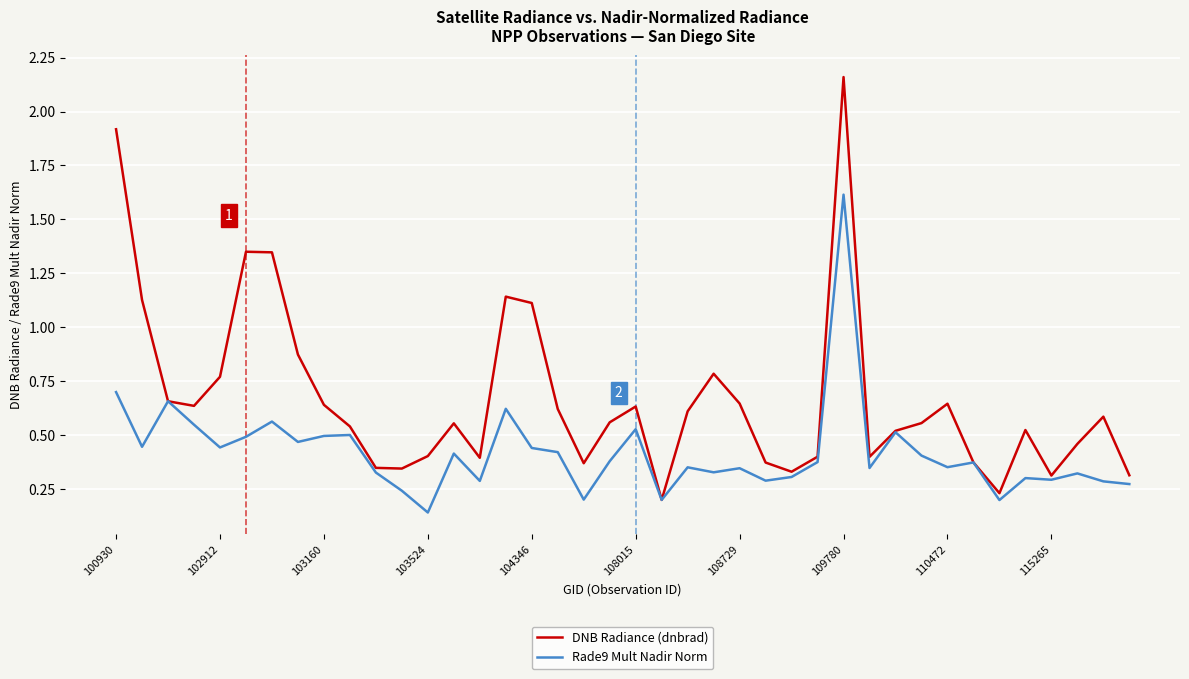

Which series has the largest range (max minus min)?

DNB Radiance (dnbrad)